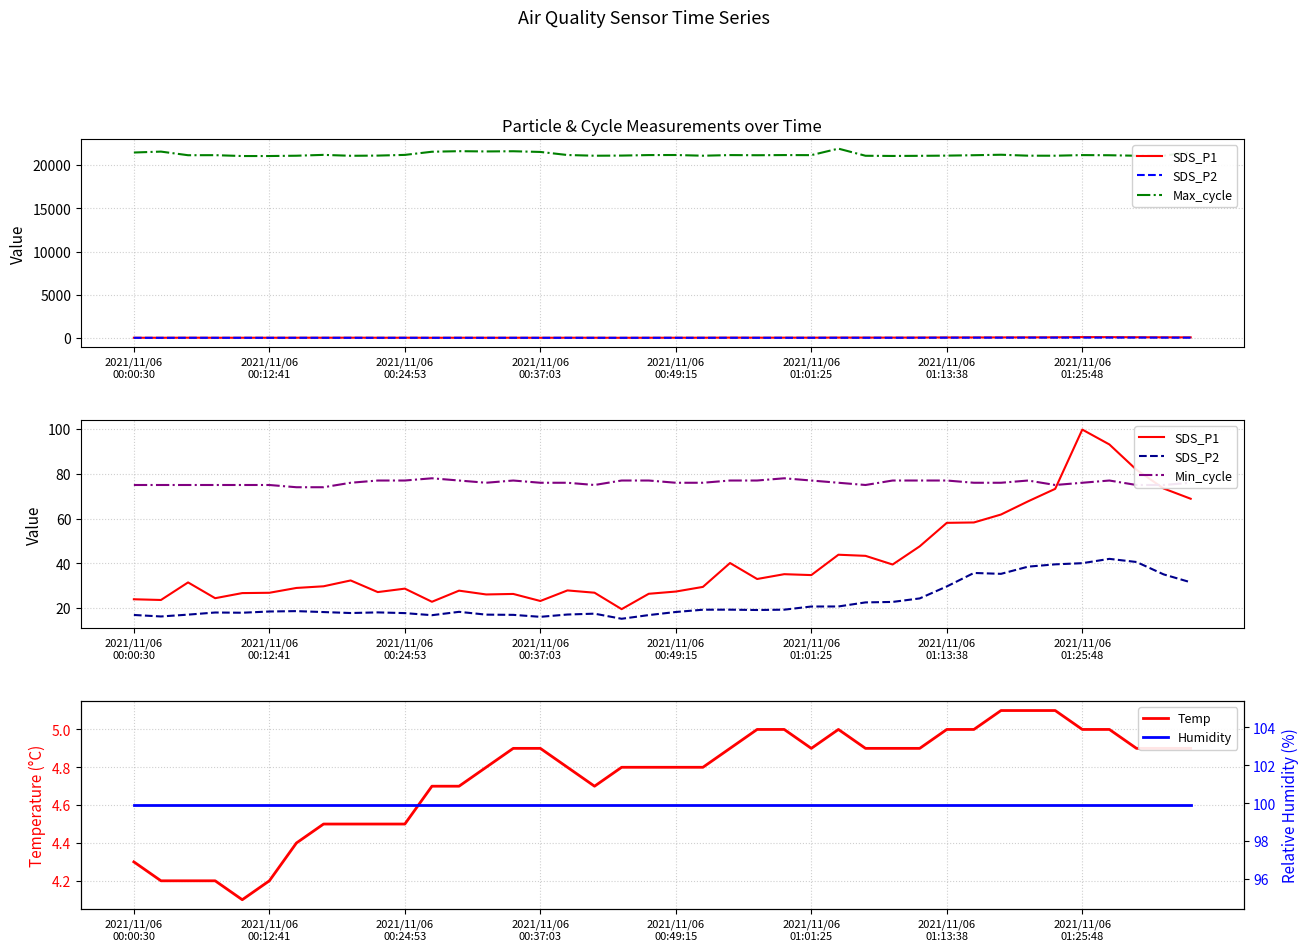

What is the lowest value of the Temp series?

4.1